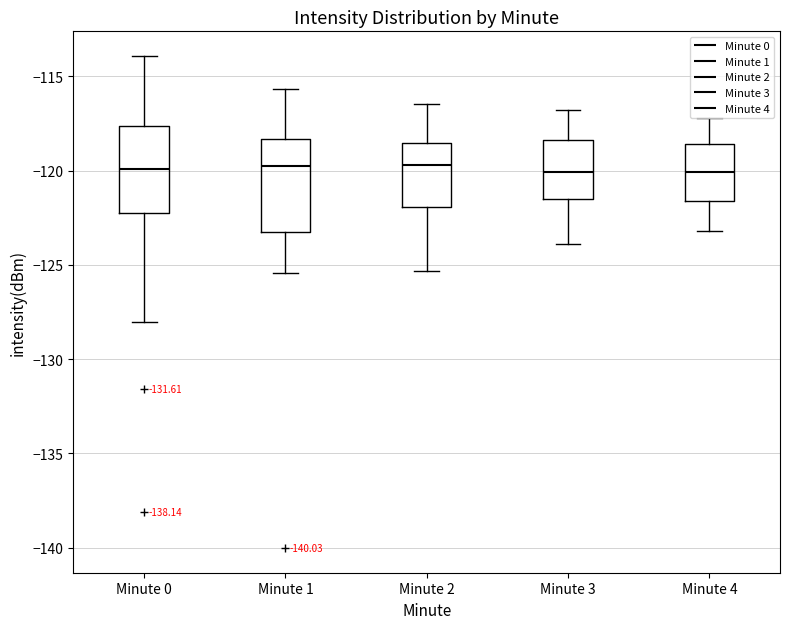

Reading left to right, transcribe this box plot: for each box, give where its median line is, the range the box spans, and where its two whiskers end, as read against the y-axis. The values are not printed on the chart, so give them approximately, as read against the axis.

Minute 0: median -120.0, box -122.5 to -117.5, whiskers -128.0 to -114.0
Minute 1: median -120.0, box -123.5 to -118.5, whiskers -125.5 to -115.5
Minute 2: median -119.5, box -122.0 to -118.5, whiskers -125.5 to -116.5
Minute 3: median -120.0, box -121.5 to -118.5, whiskers -124.0 to -117.0
Minute 4: median -120.0, box -121.5 to -118.5, whiskers -123.0 to -117.0